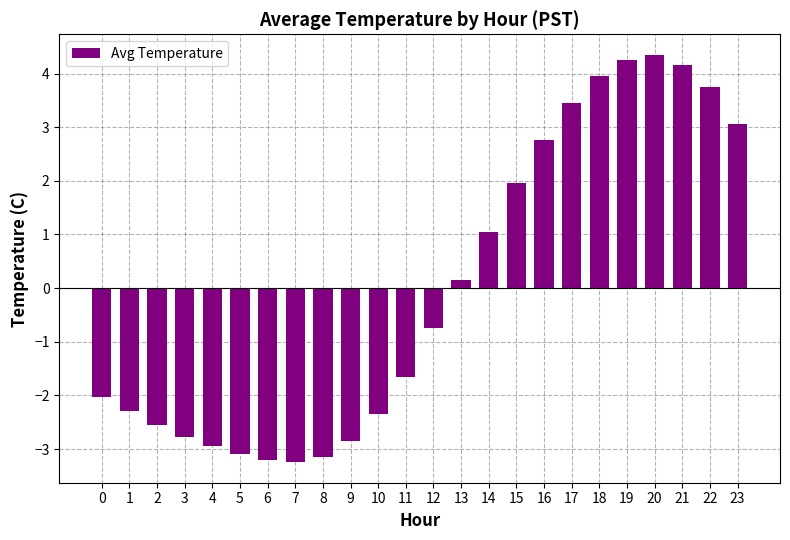

What is the change in value from 18 to 21?

+0.2